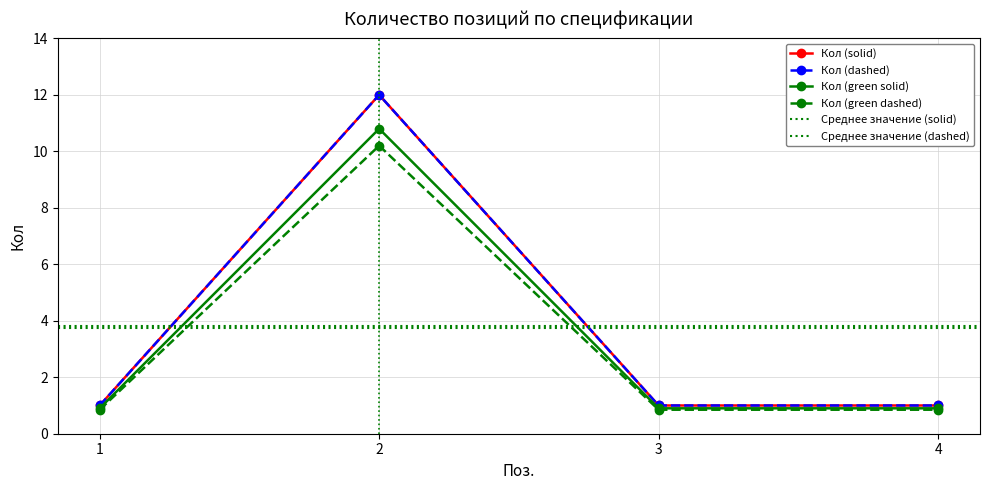

What is the value of the Кол (dashed) point at the 2nd from the left?

12